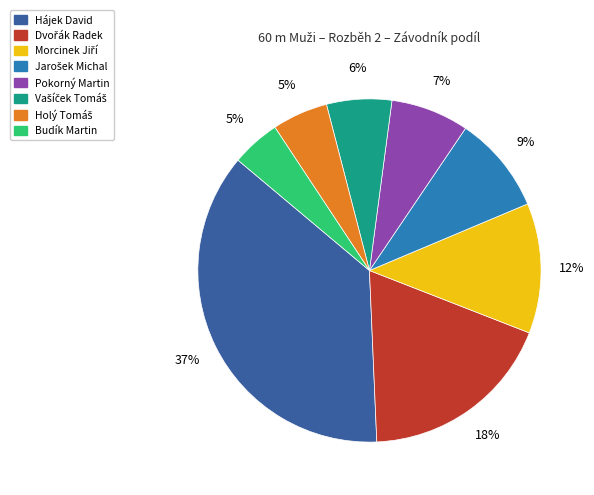

Which category has the biggest portion of the pie?

Hájek David